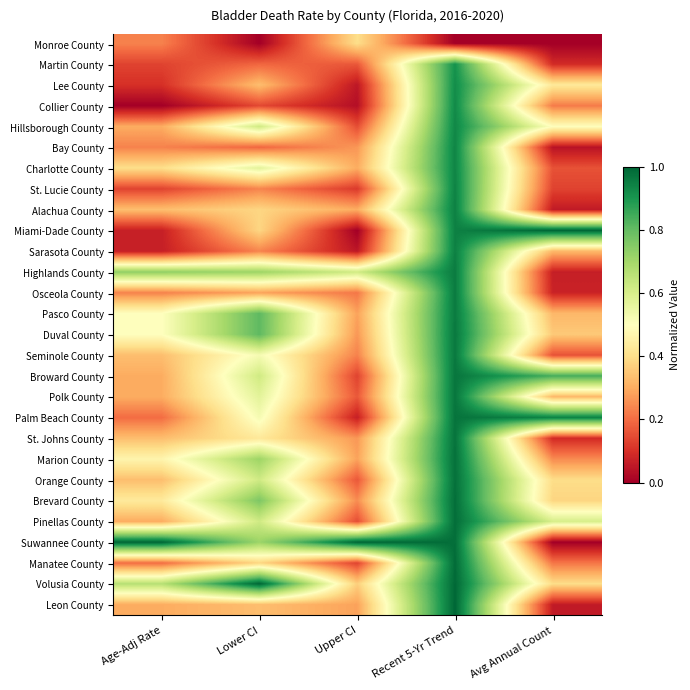

At which category is the sum across all series the highest?

Recent 5-Yr Trend